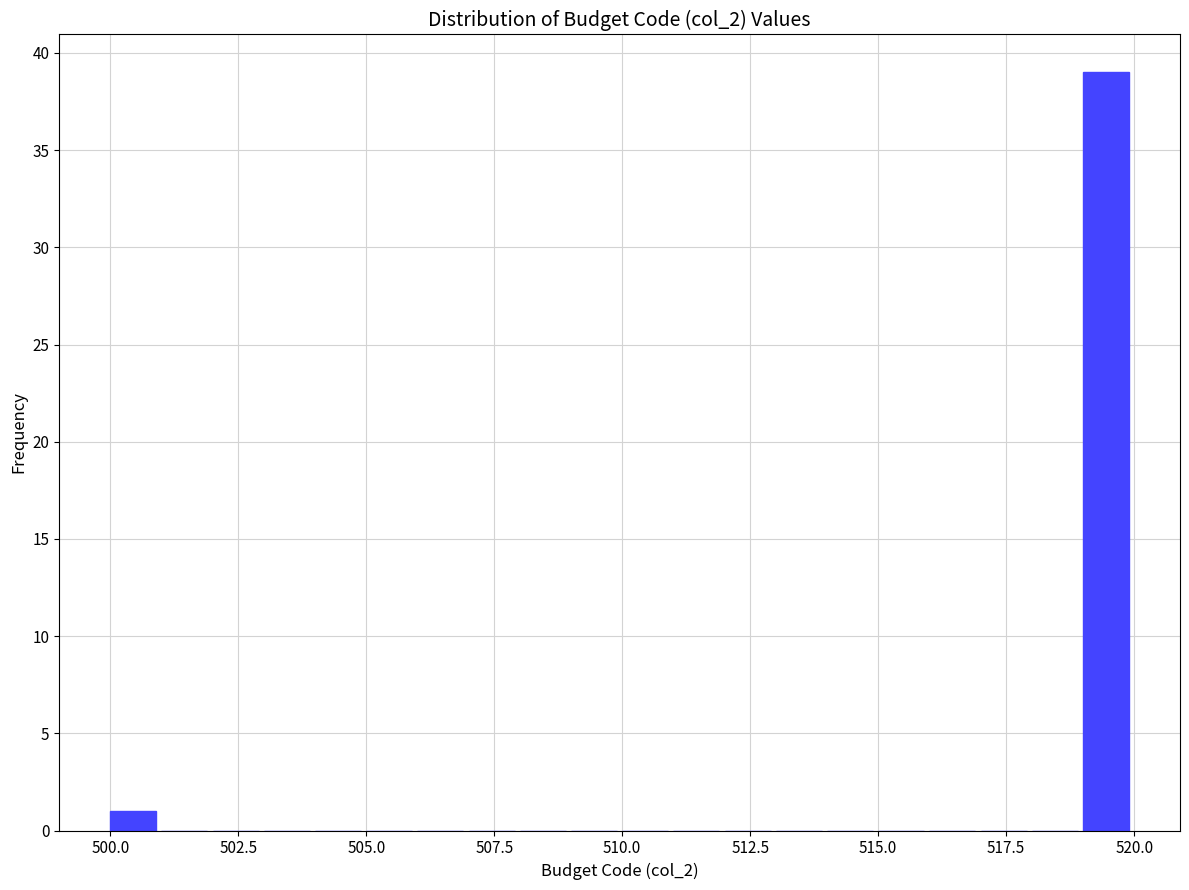

Read against the x-axis, roughly where is the centre of the tallest bar?

519.5